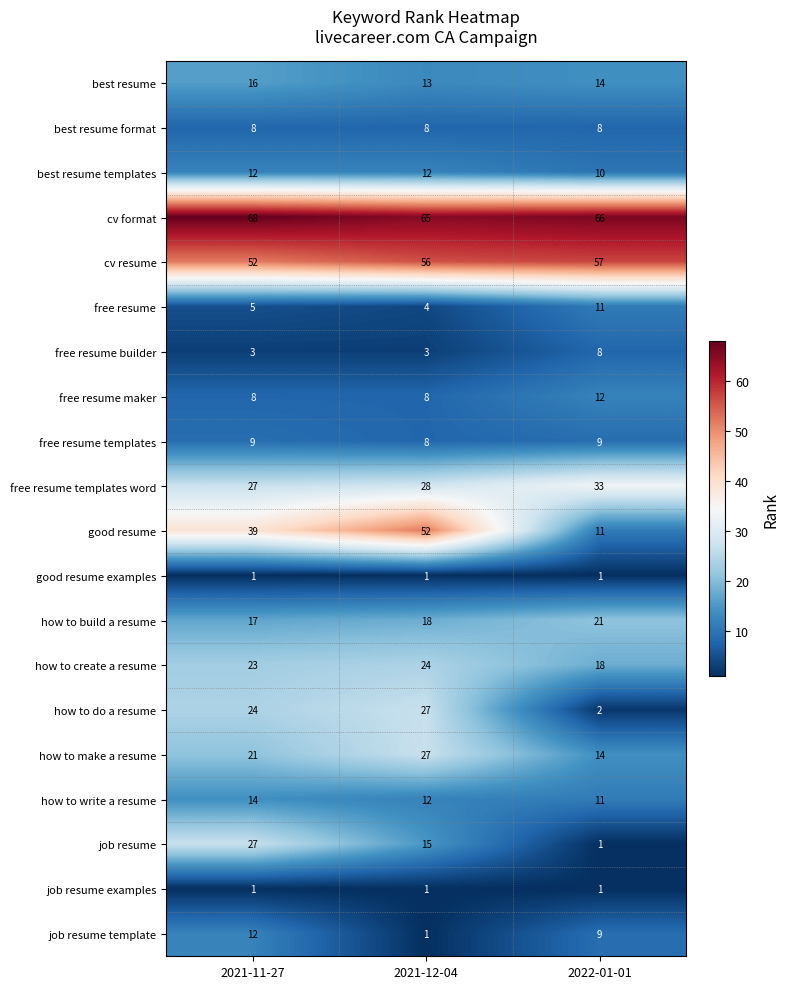

How many how to make a resume values are between 14 and 27?

3